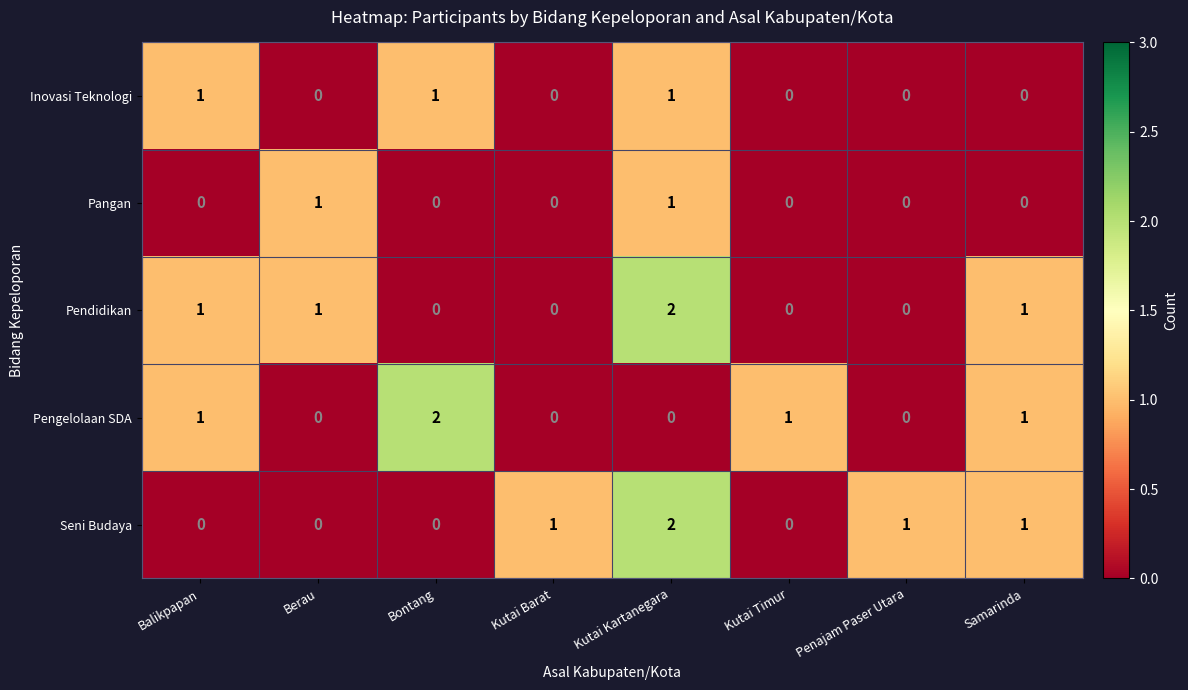

Count the Inovasi Teknologi values in the range 0 to 1.

8